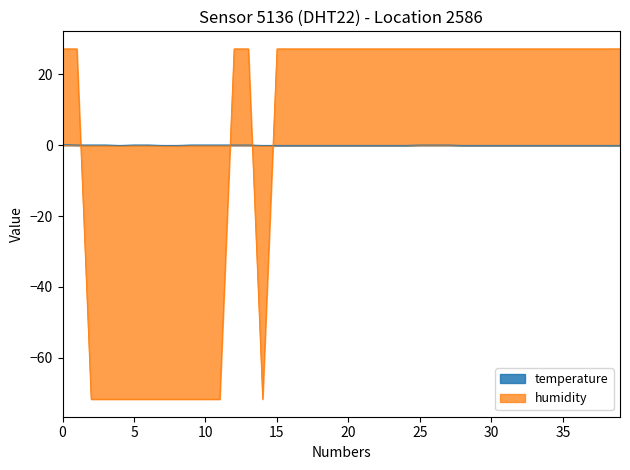

What is the smallest value displayed?

-71.7